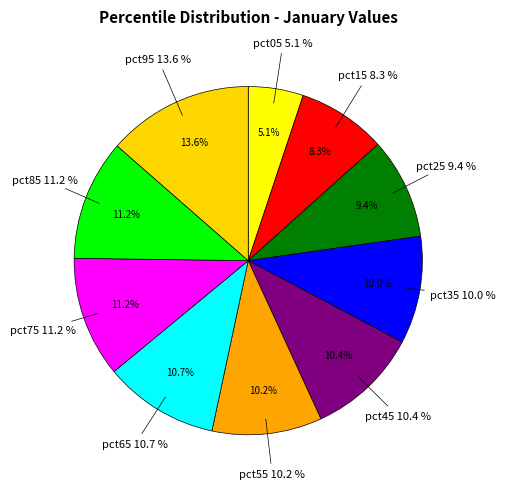

True or false: pct45 accounts for 5% of the total.

False